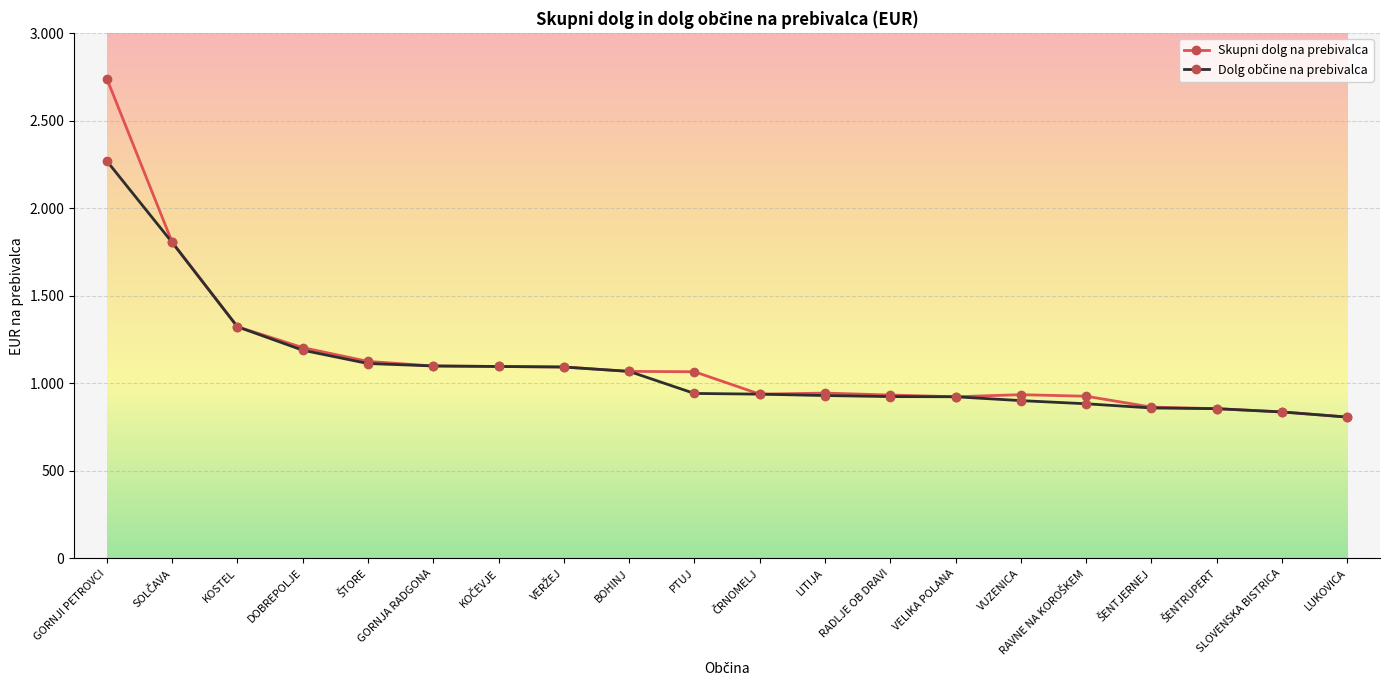

What is the difference between the maximum and minimum values in the Skupni dolg na prebivalca series?

1934